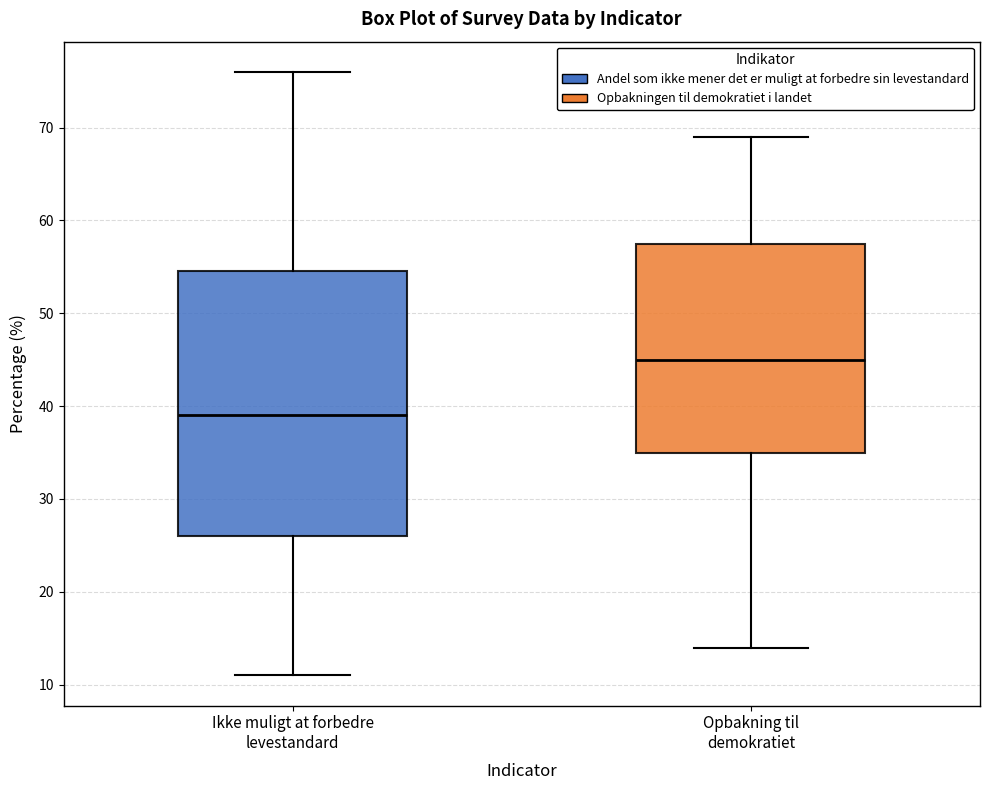

Where is the lower edge of the box for Ikke muligt at forbedre levestandard on the y-axis? The values are not printed on the chart, so give them approximately, as read against the axis.

26